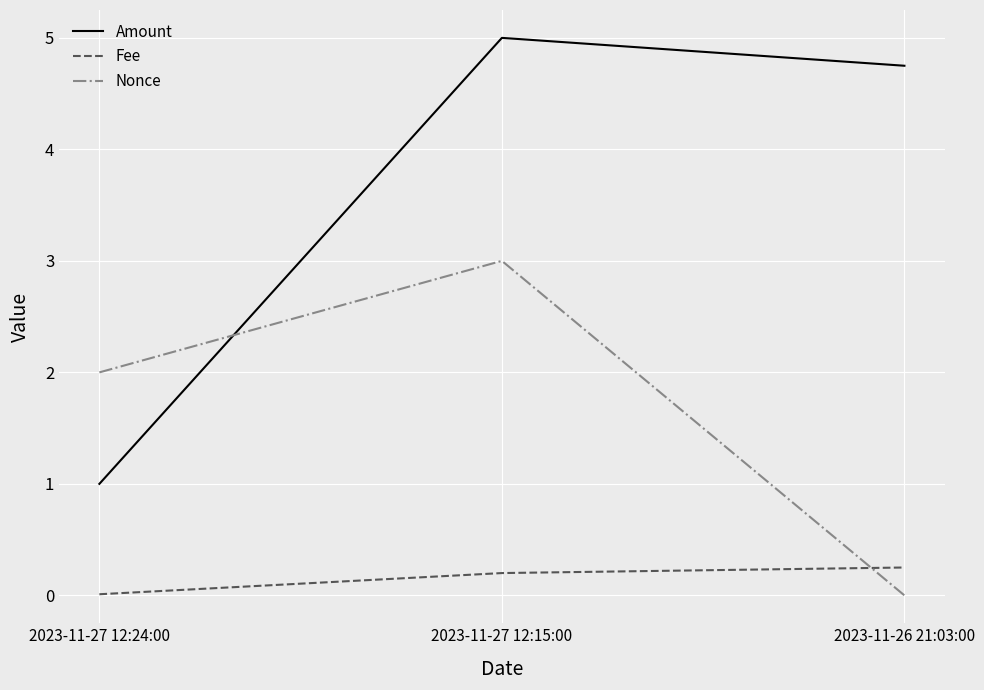

At how many categories does at least one series exceed 3?

2